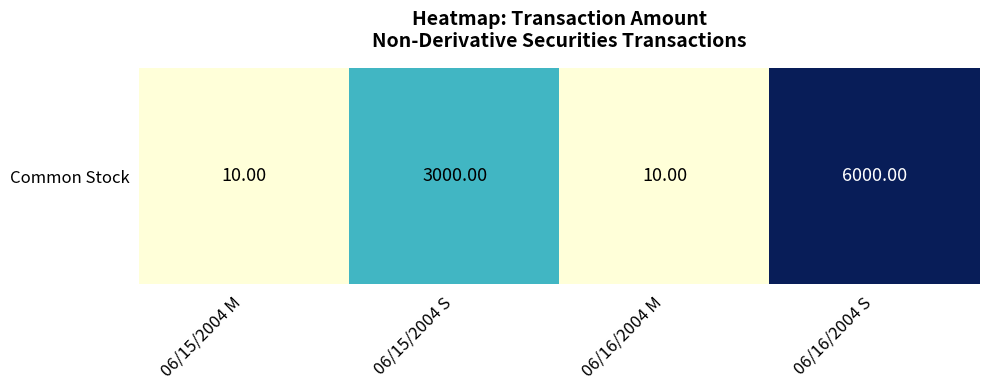

How many categories are shown in the chart?

4